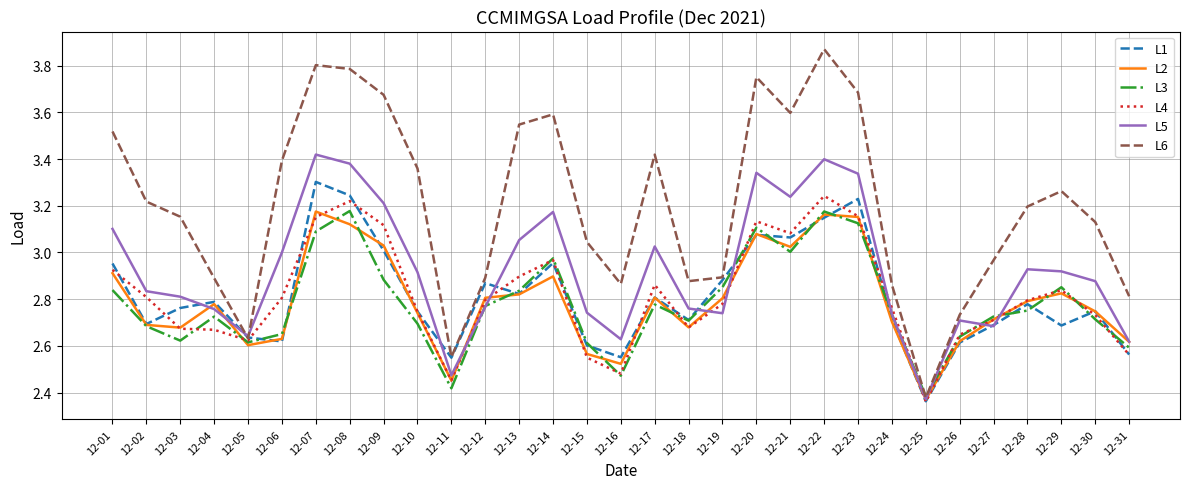

Which series has the largest total across all categories?

L6